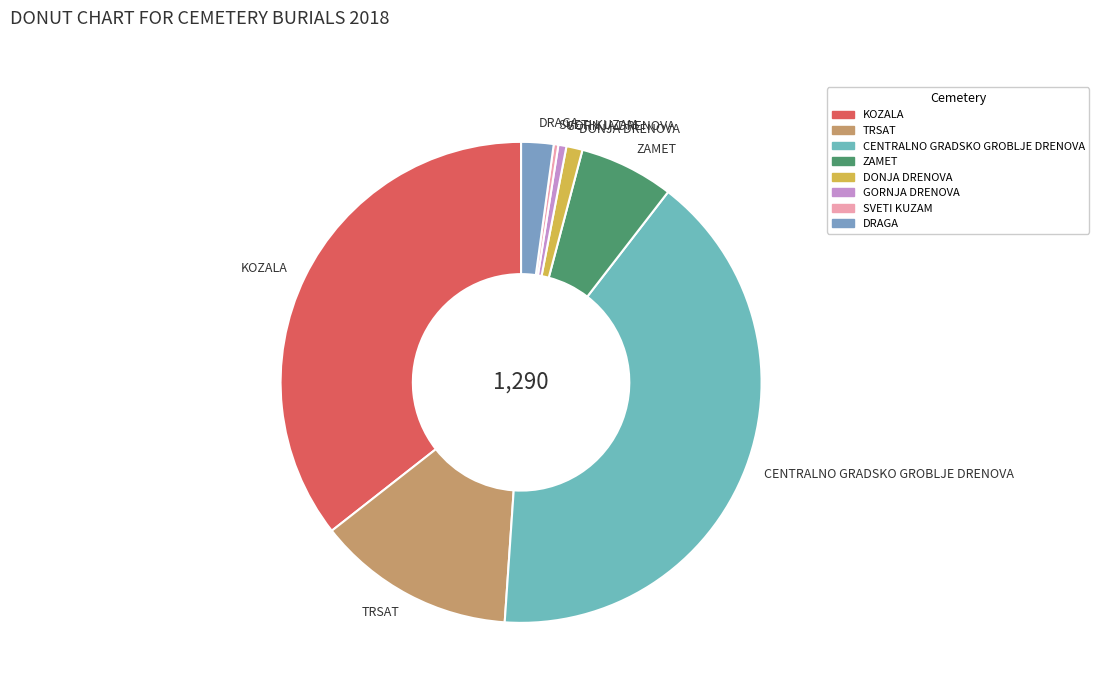

Approximately how many times larger is the value at TRSAT compared to SVETI KUZAM?

43.0